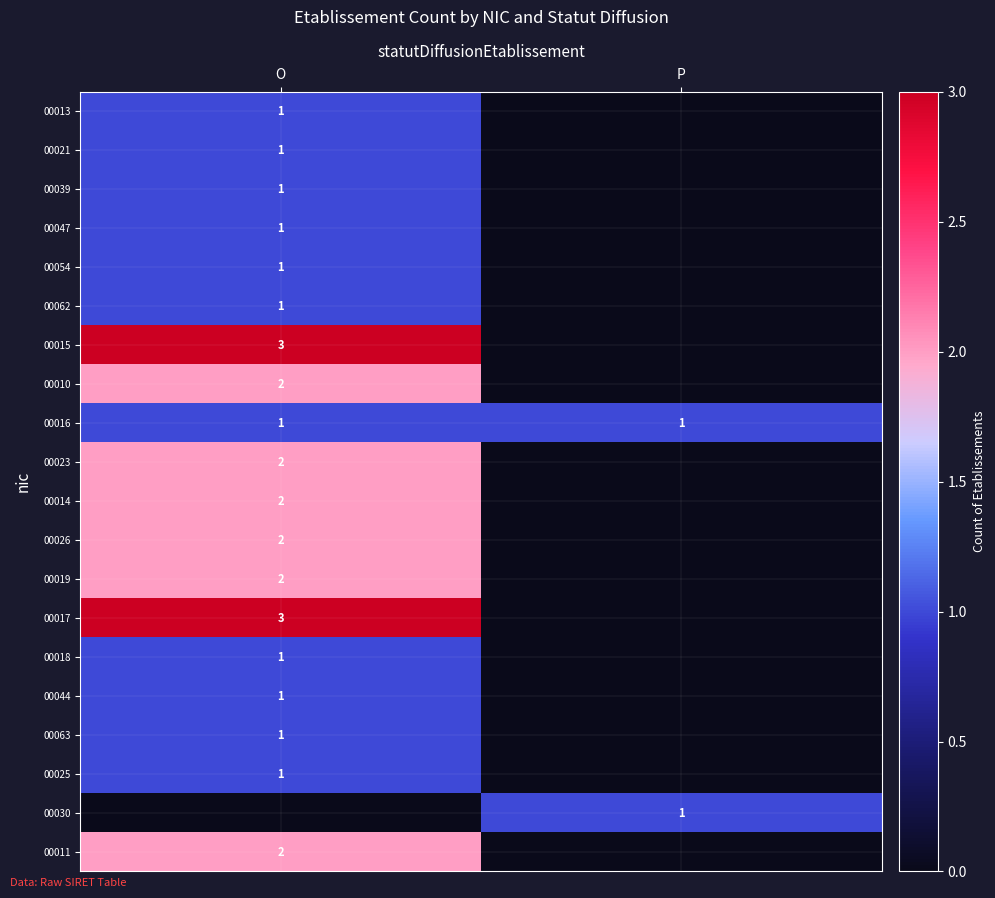

Is it true that 00062 equals 0 at O?

False